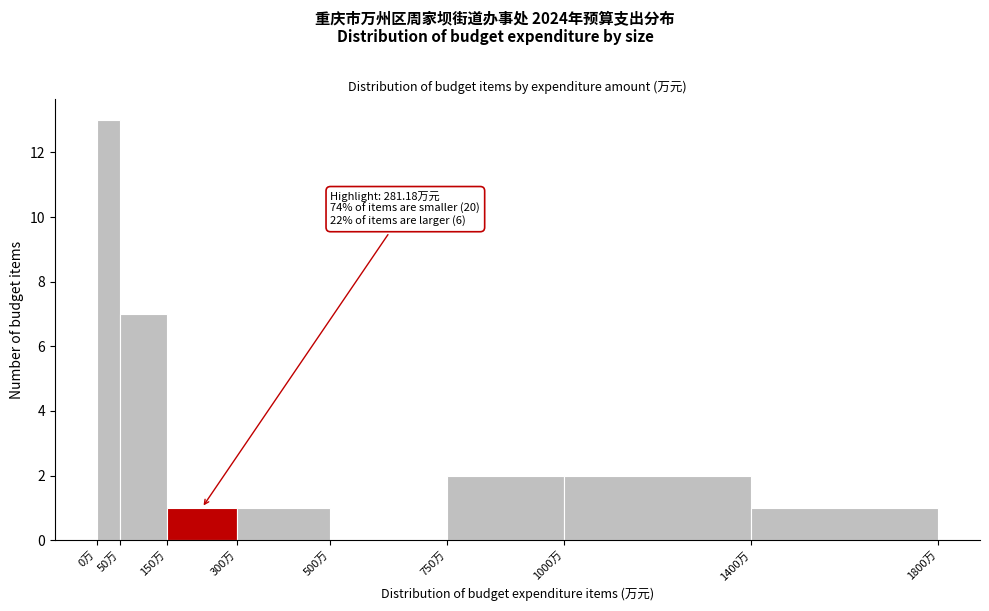

Which range on the x-axis has the tallest bar?

0 to 50